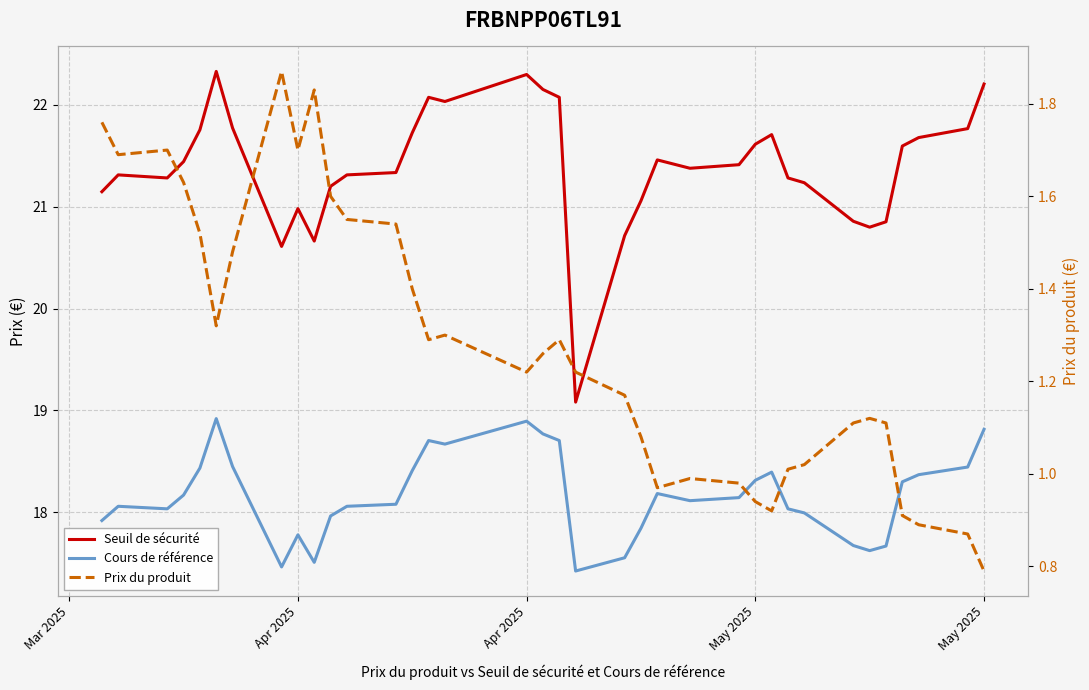

What is the difference between the maximum and minimum values in the Seuil de sécurité series?

3.2